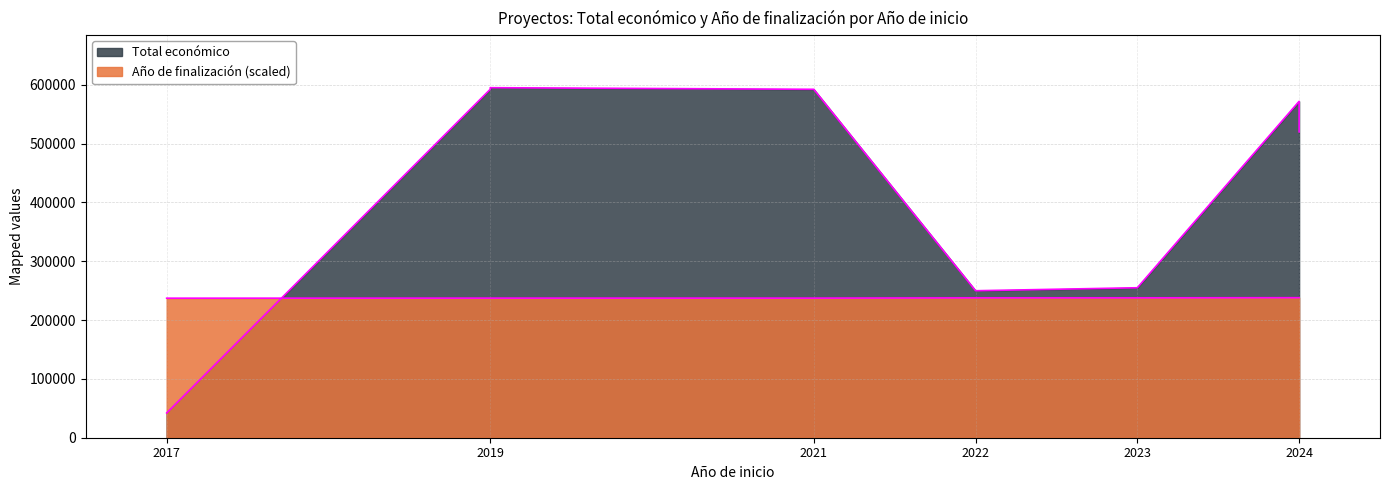

How many intersections are there between Total económico and Año de finalización?

1